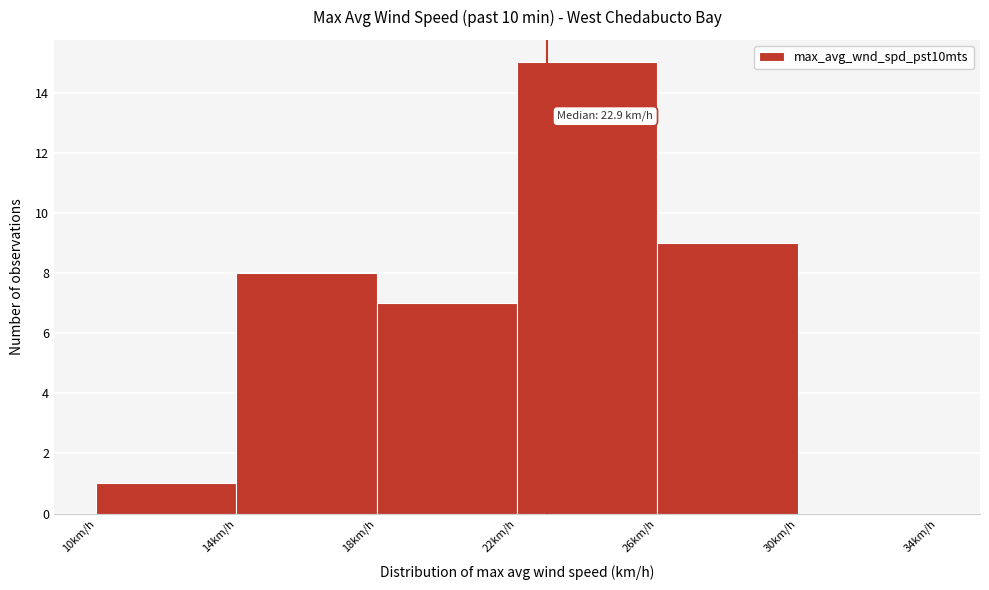

Over which range of the x-axis is the bar tallest?

22 to 26